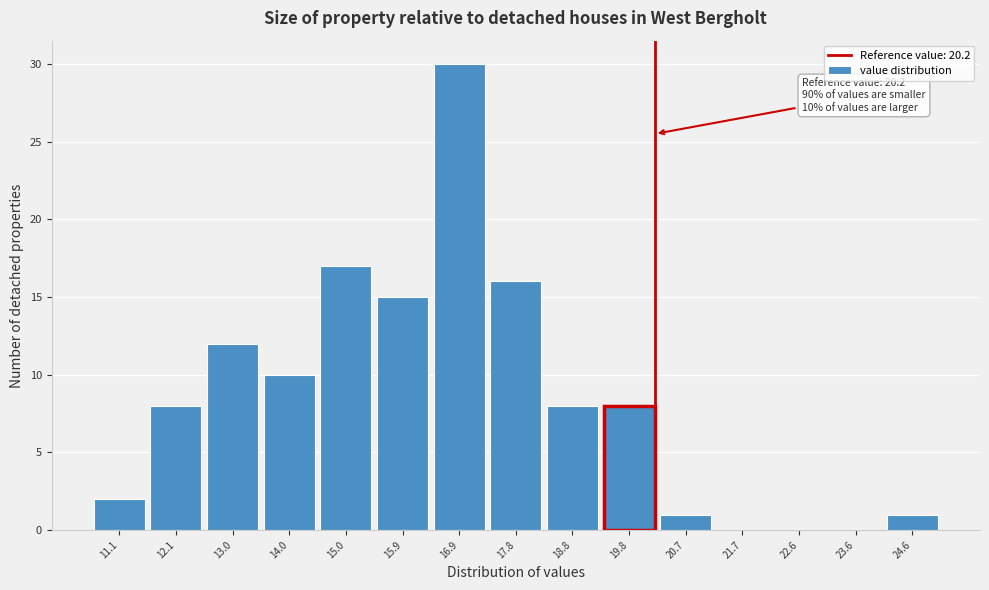

Over which range of the x-axis is the bar tallest?

16.4 to 17.4